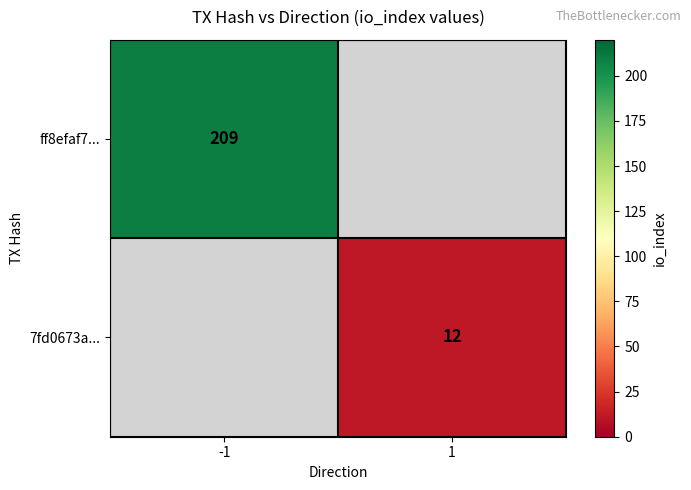

Is it true that 7fd0673a... equals 5 at 1?

False